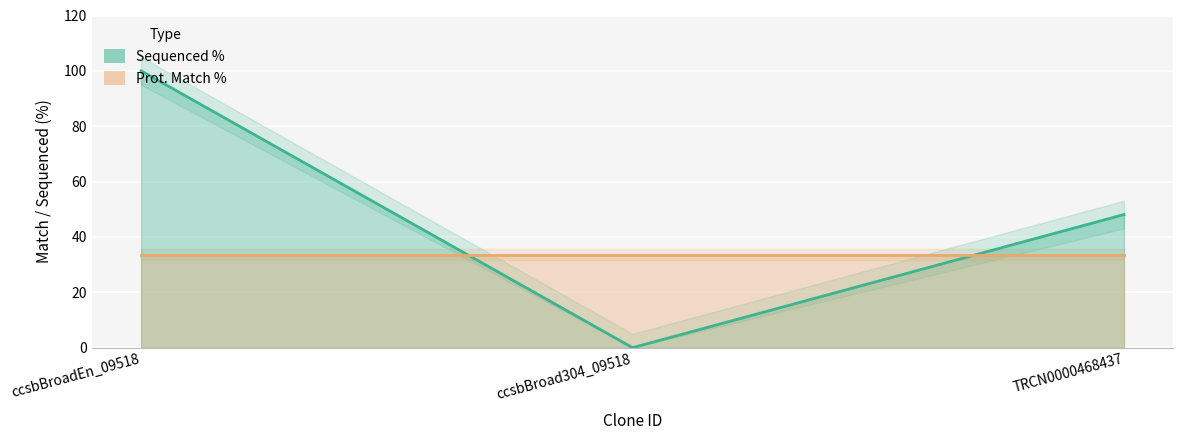

At which category does the chart reach its peak across all series?

ccsbBroadEn_09518